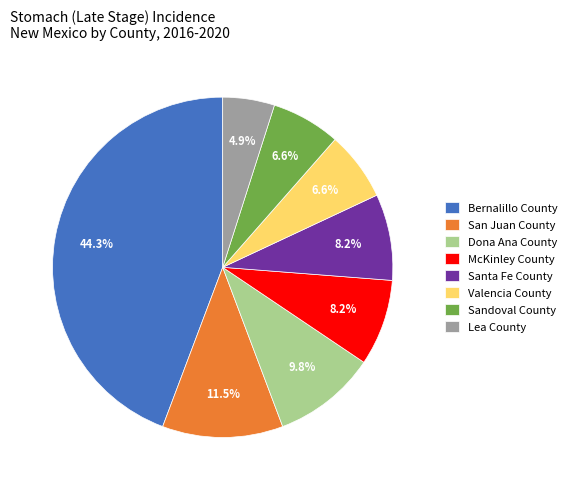

What portion of the pie excludes Santa Fe County?

91.8%